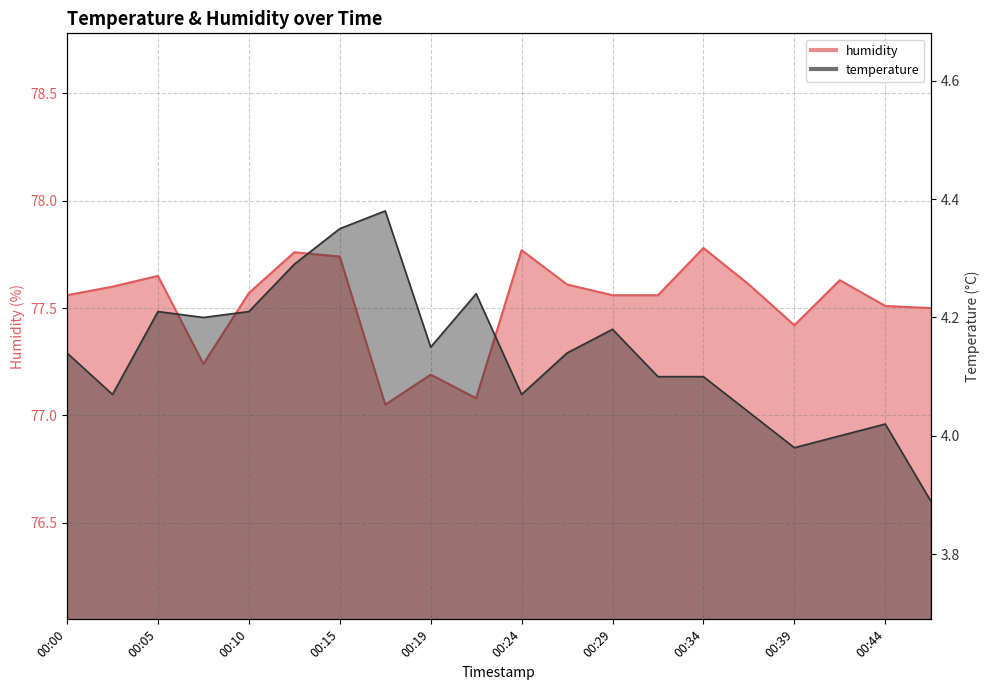

What is the difference between the second highest and minimum values in the temperature series?

0.5